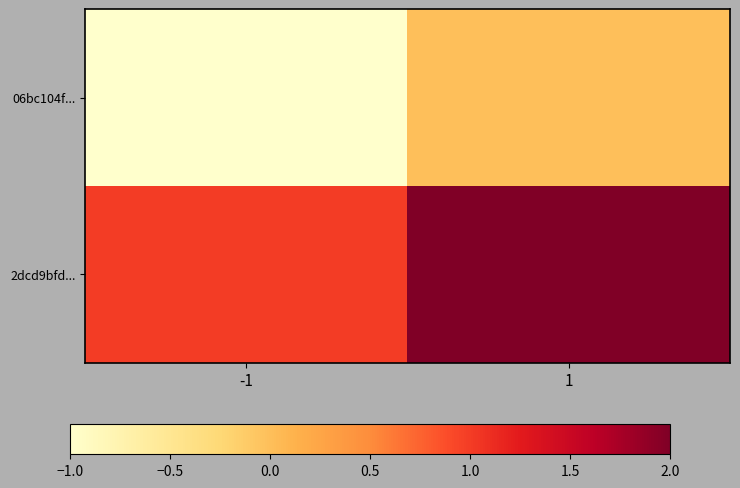

How many data points does each series have?

2